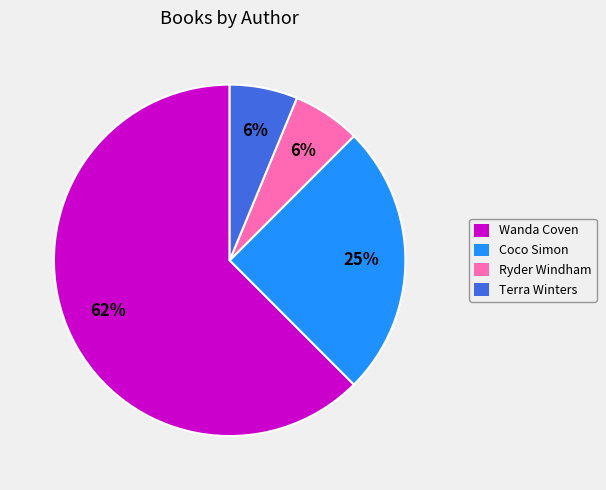

To the nearest percent, what is the average slice percentage?

25%